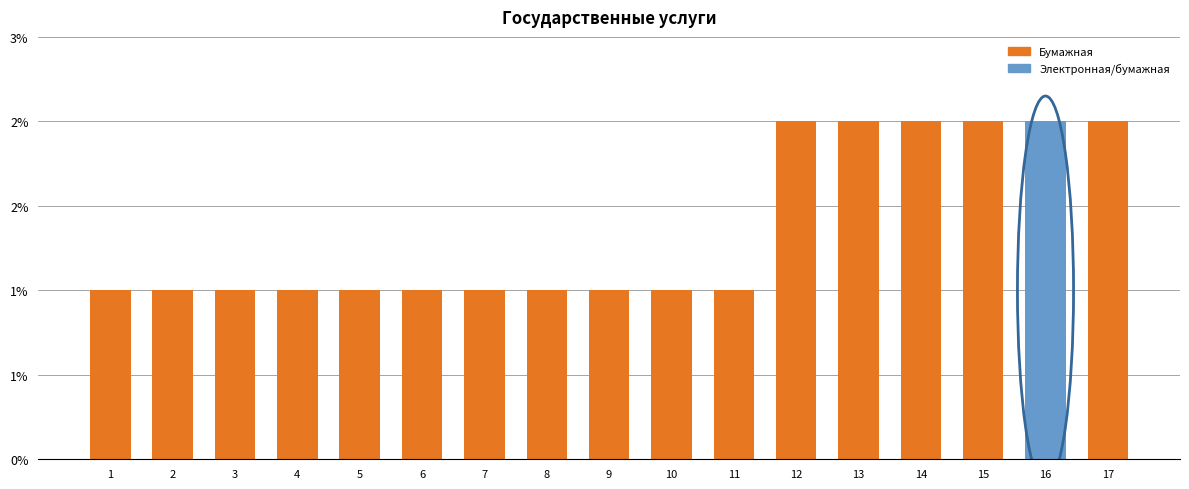

The chart shows a value of 3 at 14. True or false?

False